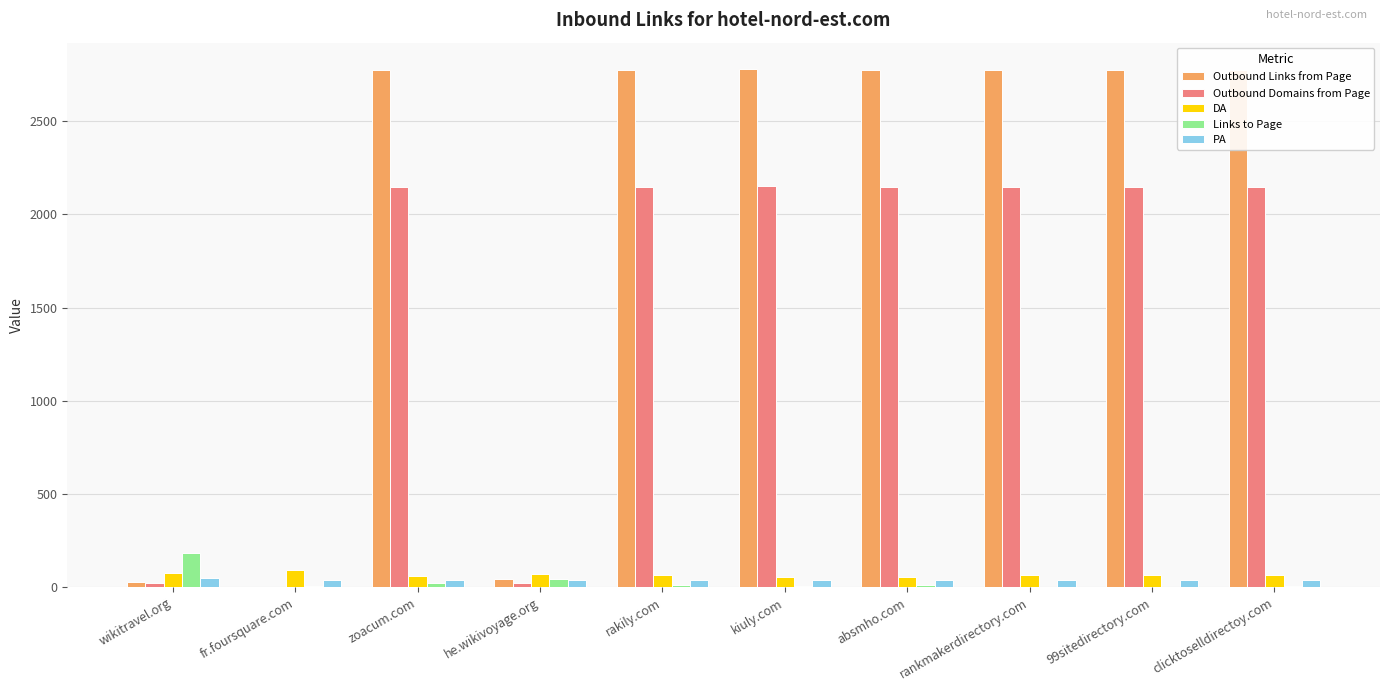

Are the bars horizontal?

No